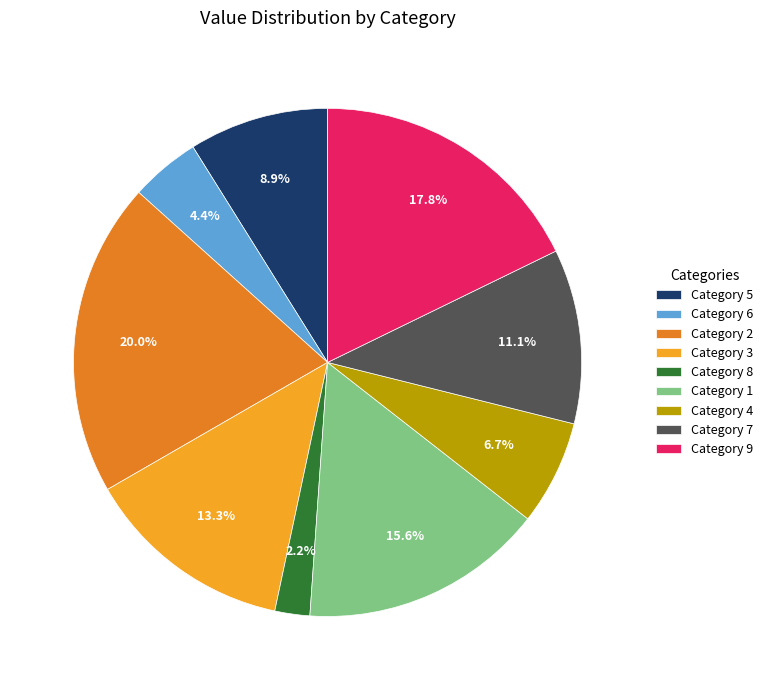

What is the largest slice in the pie chart?

Category 2